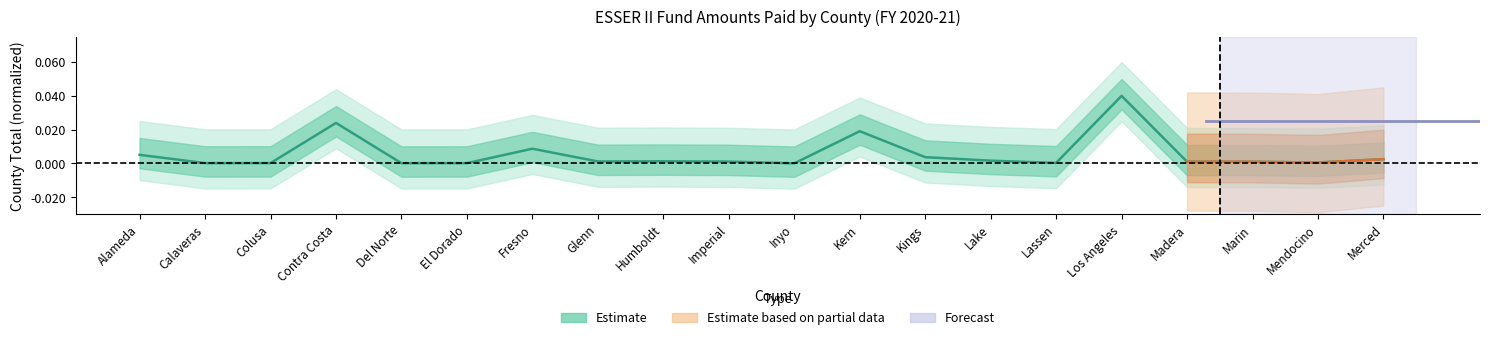

Where is the first local maximum?

Contra Costa